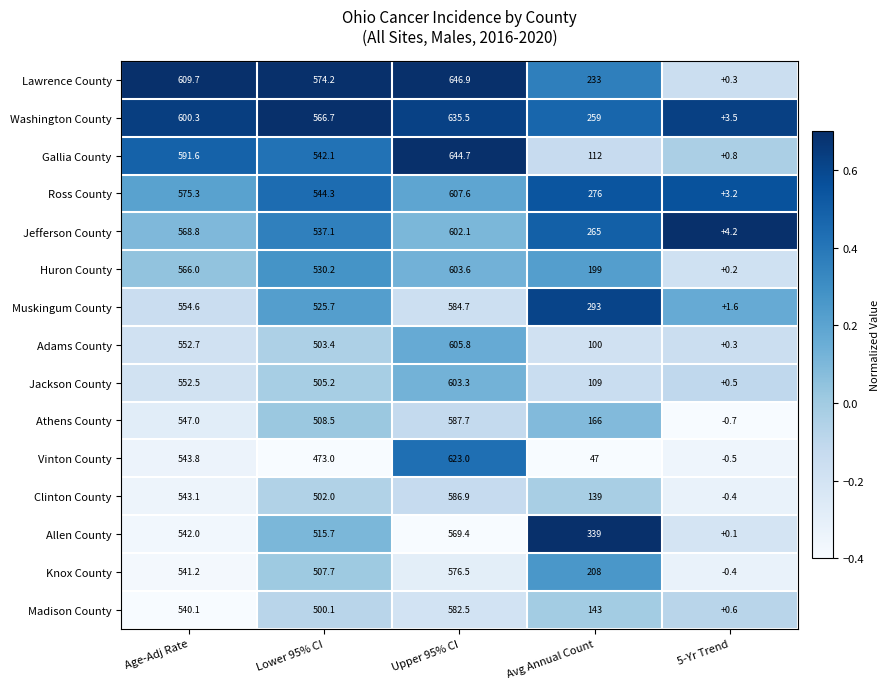

Is it true that Clinton County equals 502.0 at Lower 95% CI?

True